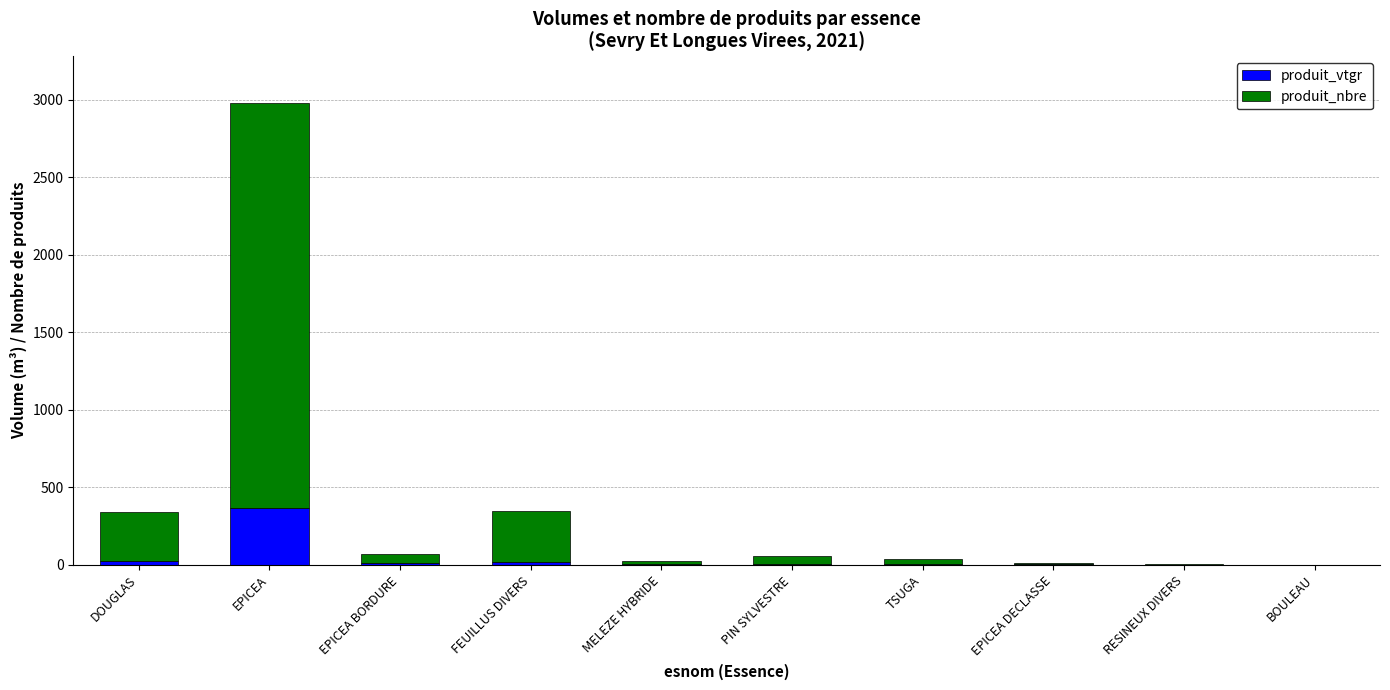

At which category is the sum across all series the highest?

EPICEA